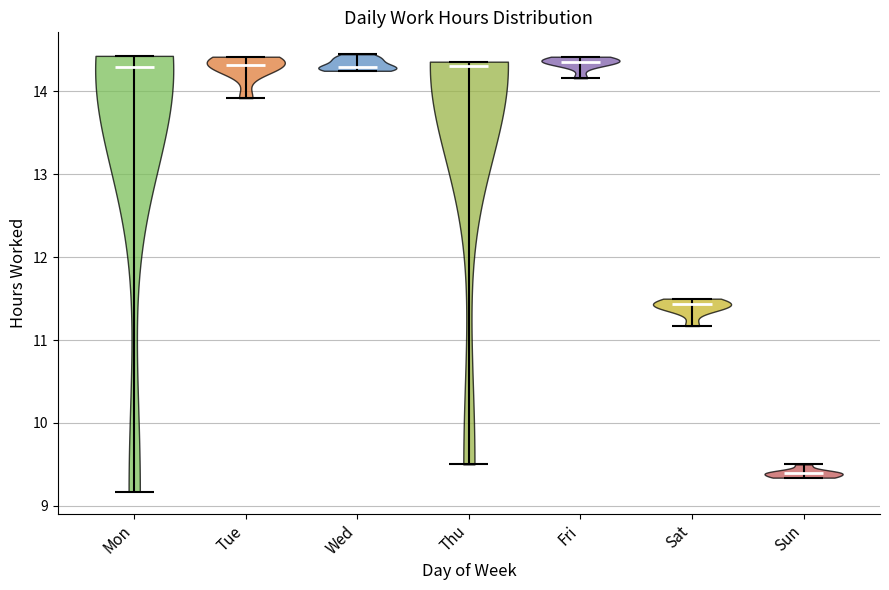

Where does the median line of the violin for Sat sit on the y-axis? The values are not printed on the chart, so give them approximately, as read against the axis.

11.4